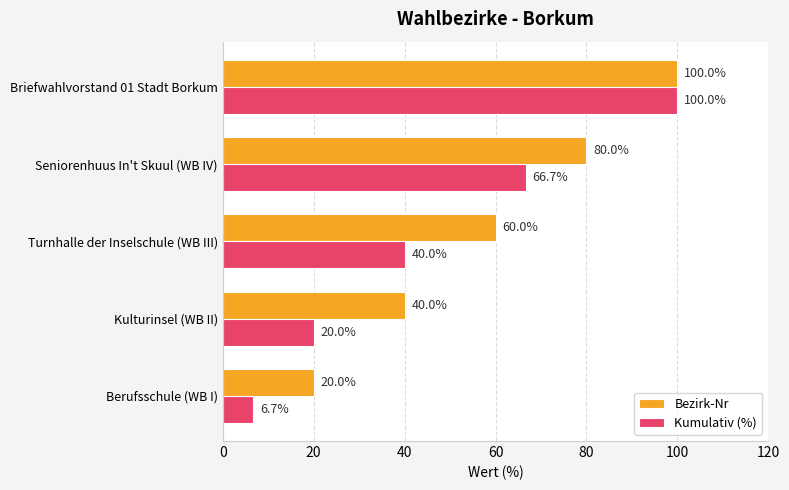

What is the difference between the second highest and second lowest values in the Bezirk-Nr series?

40.0